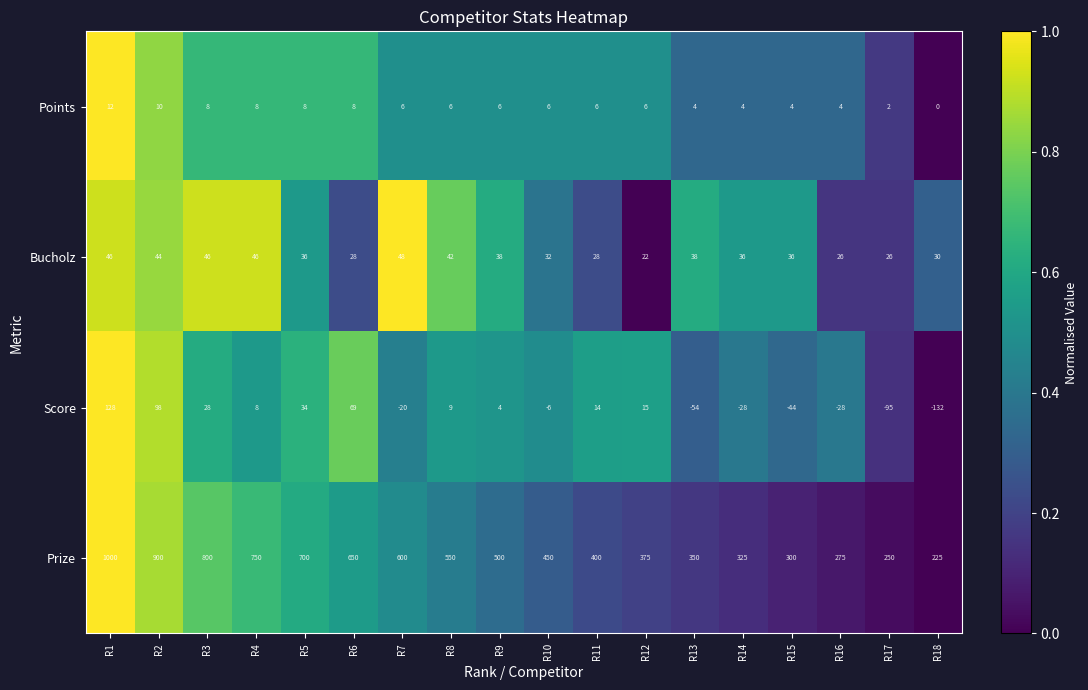

Rank the series by their maximum value, from highest to lowest.

Prize, Score, Bucholz, Points